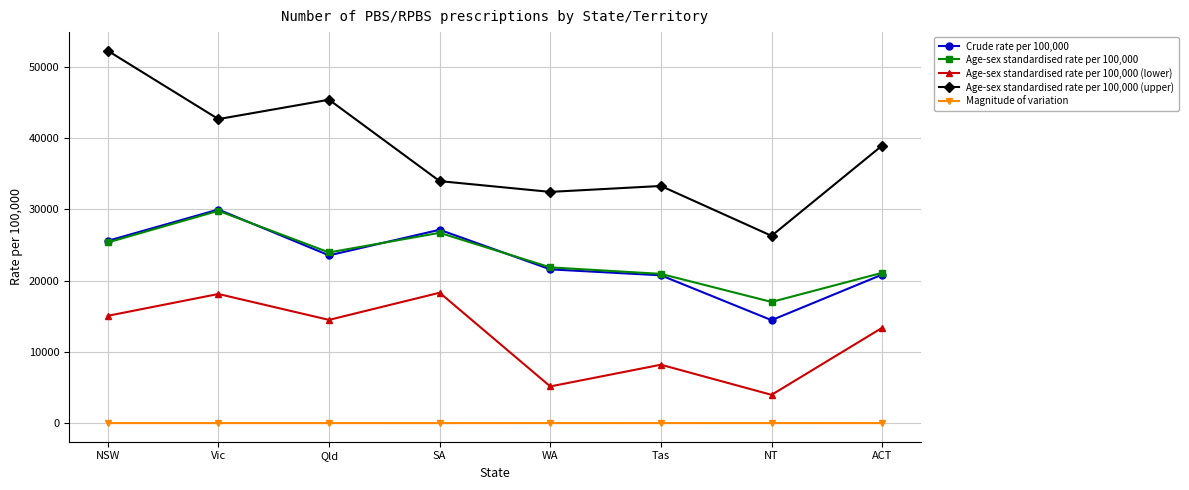

How many lines are shown in the chart?

5